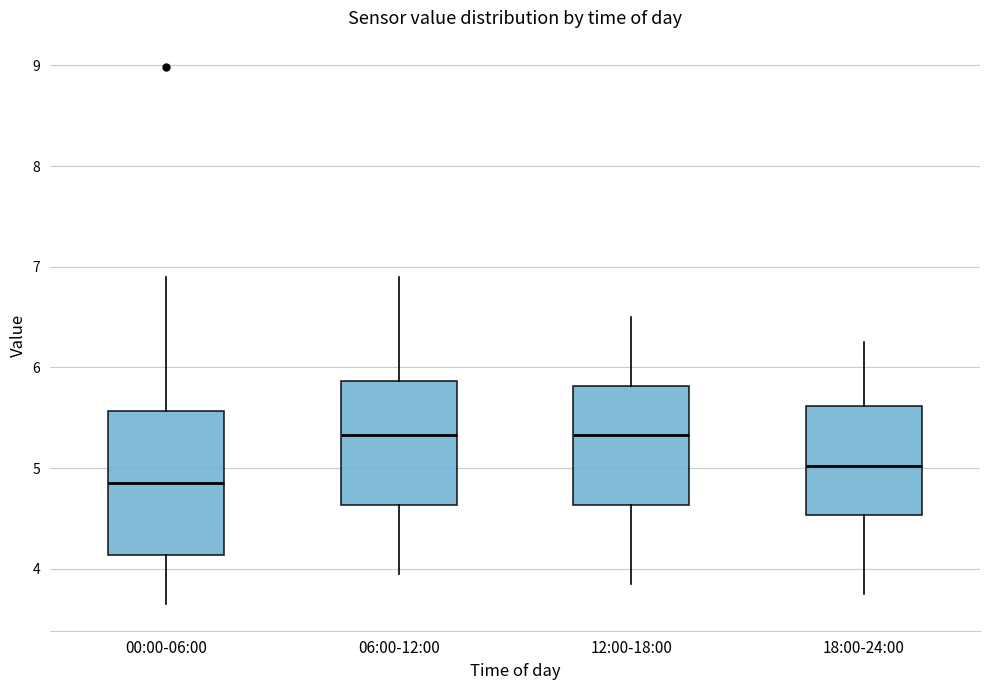

Comparing the boxes themselves (not the whiskers), which one is the tallest?

00:00-06:00